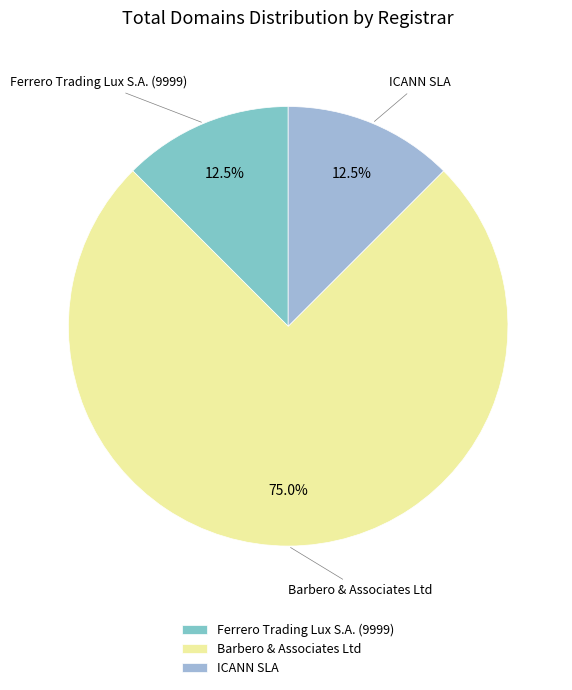

Which slice is the largest?

Barbero & Associates Ltd